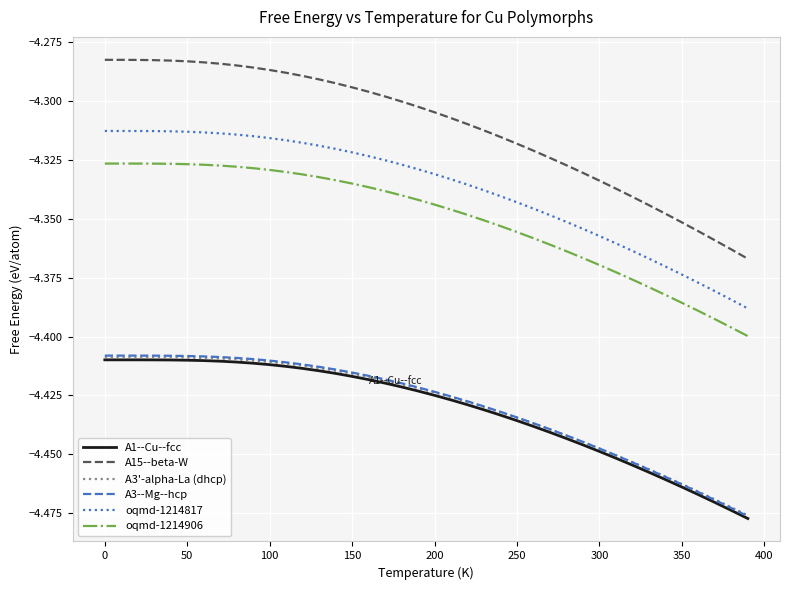

Which series has the largest total across all categories?

A15--beta-W